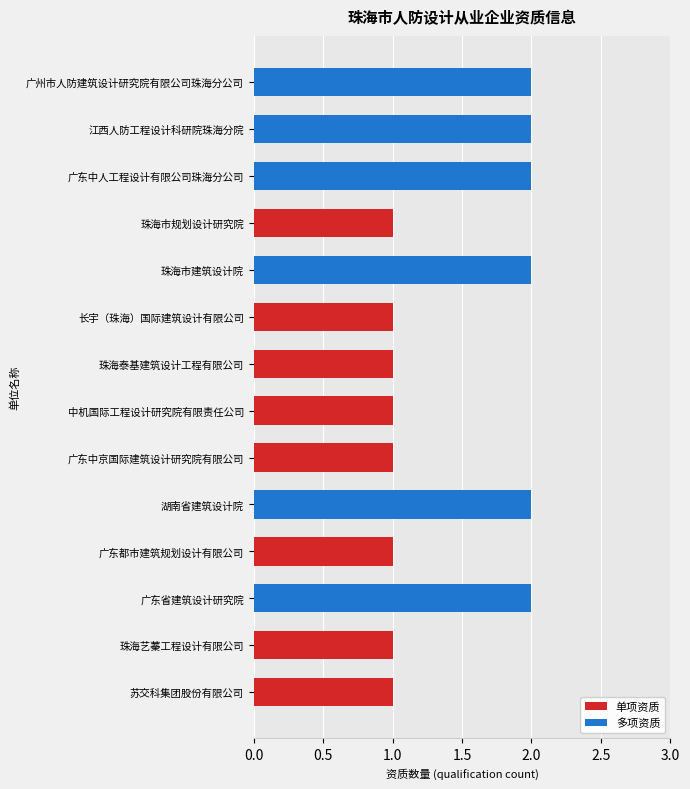

Reading top to bottom, what are all the values shown in this chart?

广州市人防建筑设计研究院有限公司珠海分公司=2	江西人防工程设计科研院珠海分院=2	广东中人工程设计有限公司珠海分公司=2	珠海市规划设计研究院=1	珠海市建筑设计院=2	长宇（珠海）国际建筑设计有限公司=1	珠海泰基建筑设计工程有限公司=1	中机国际工程设计研究院有限责任公司=1	广东中京国际建筑设计研究院有限公司=1	湖南省建筑设计院=2	广东都市建筑规划设计有限公司=1	广东省建筑设计研究院=2	珠海艺蓁工程设计有限公司=1	苏交科集团股份有限公司=1